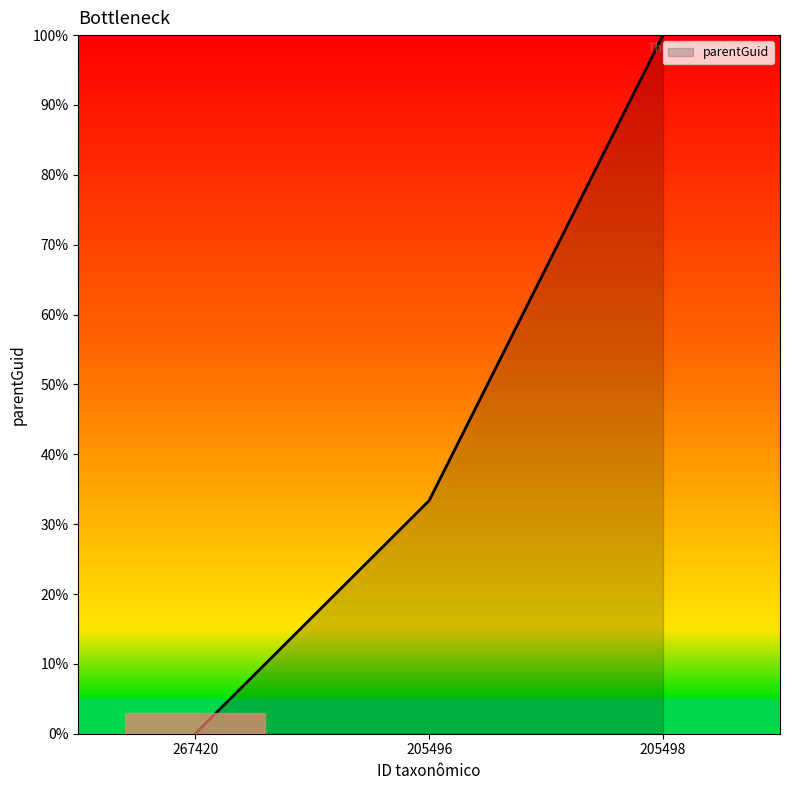

Rank the categories by value from highest to lowest.

205498, 205496, 267420